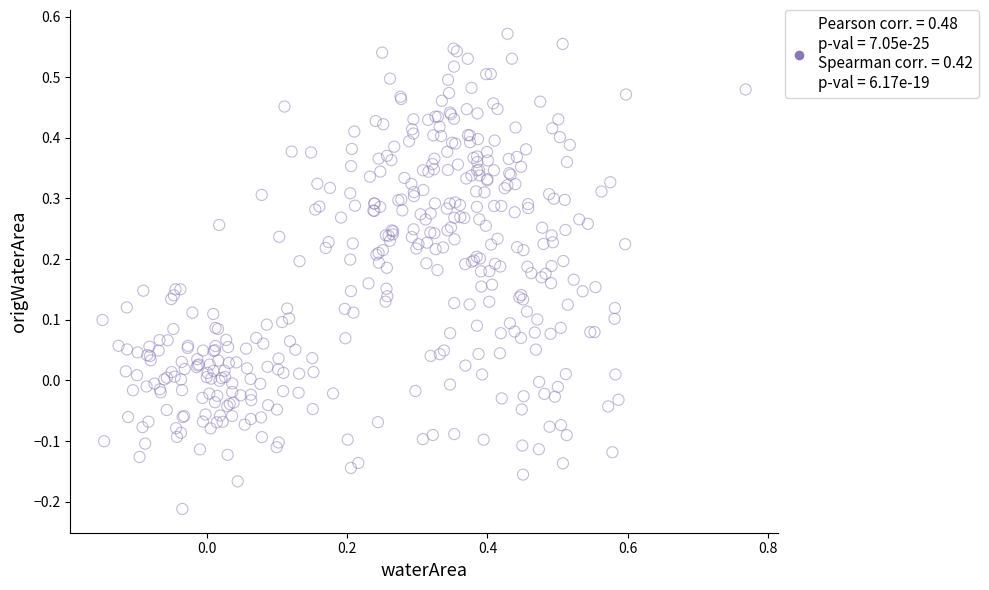

What is the range of Y values (max minus min)?

0.8